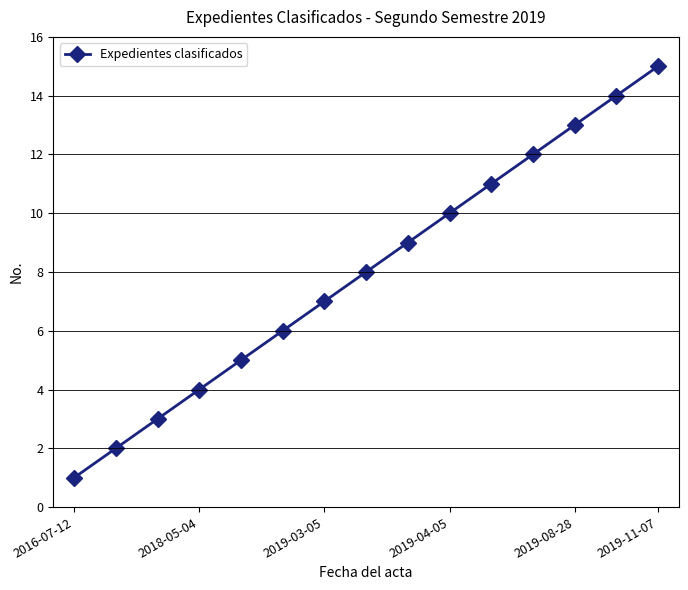

Count the number of categories in the chart.

15